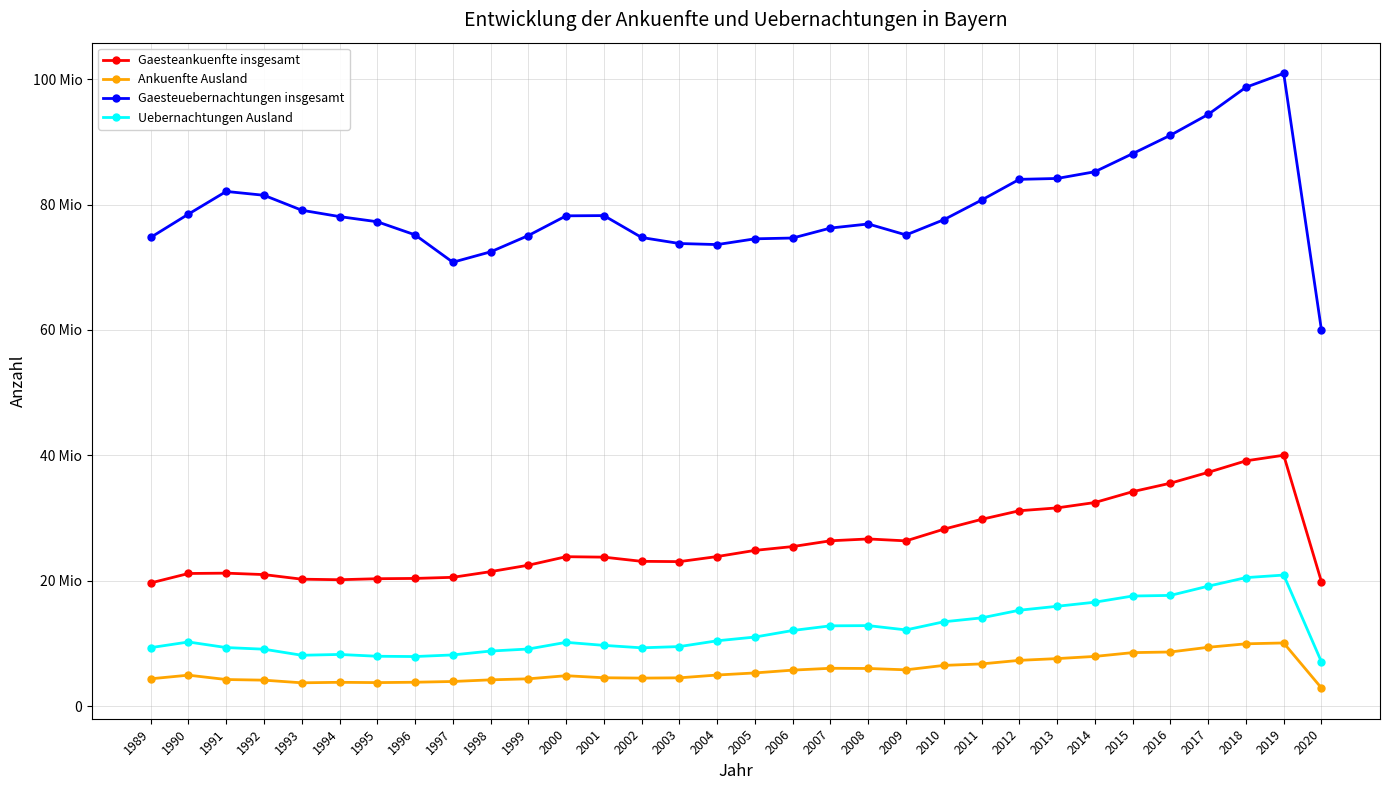

True or false: Gaesteuebernachtungen insgesamt has a value of 94368996 at 2017.

True